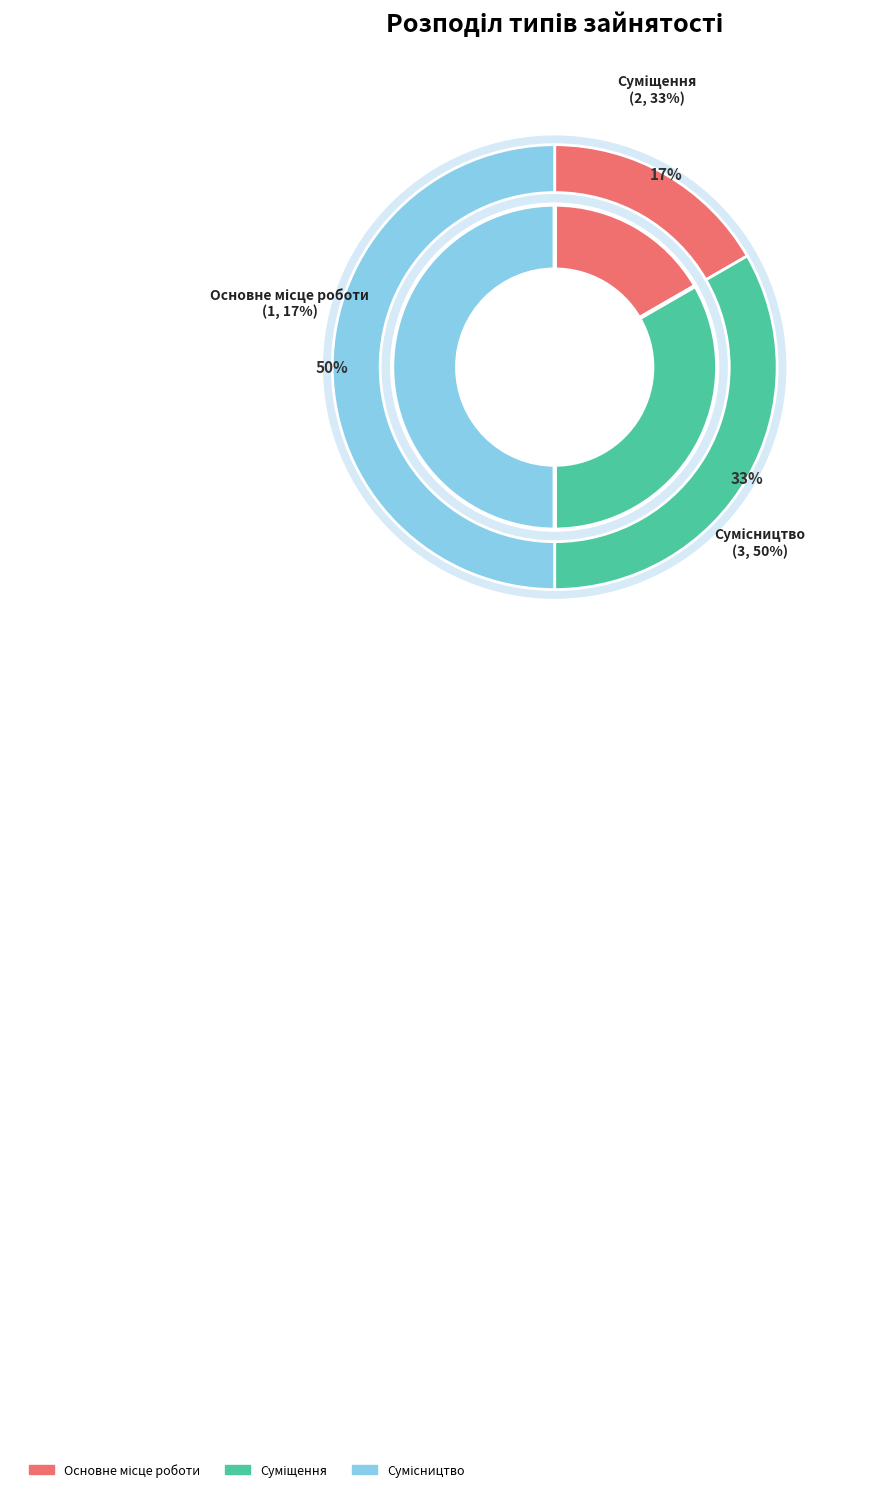

To the nearest percent, what percentage of the pie is Основне місце роботи?

17%